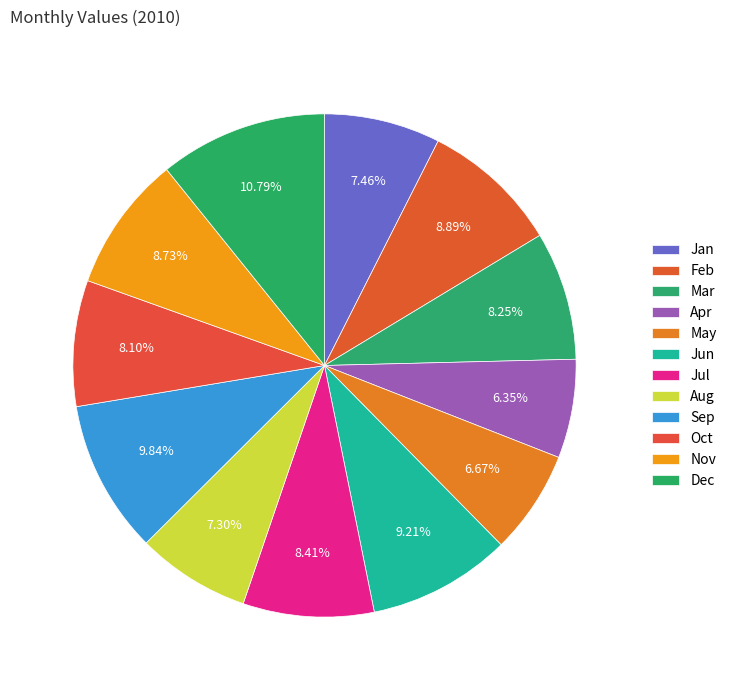

What is the smallest slice in the pie chart?

Apr